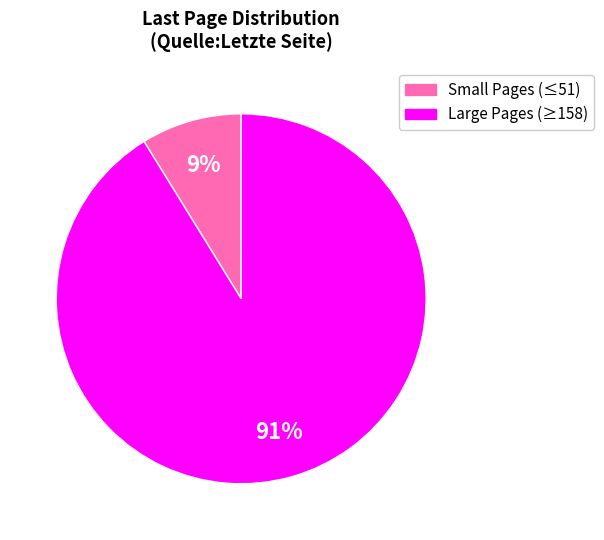

Does any single category account for the majority?

Yes